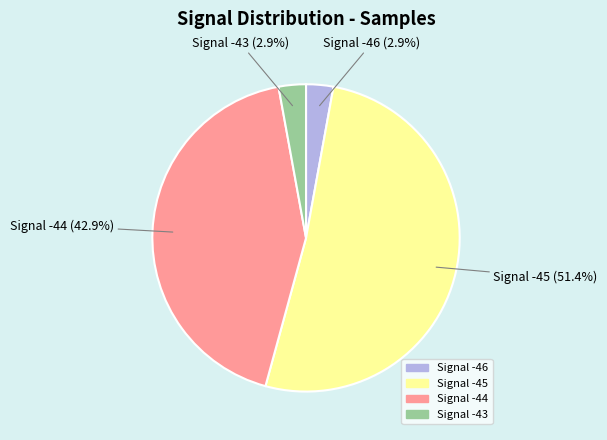

Is Signal -44 the majority of the pie?

No